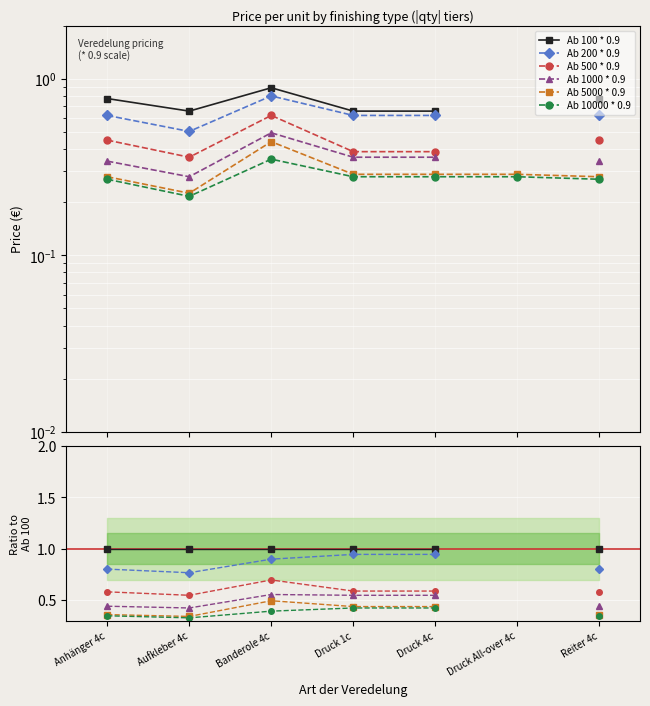

How many distinct data groups are displayed?

6